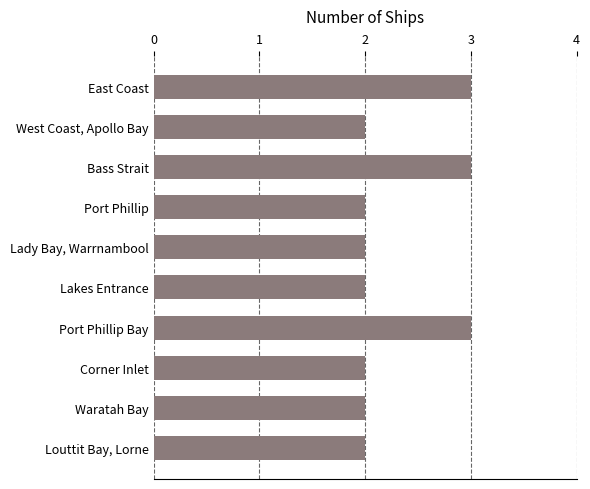

What is the difference between the maximum and minimum values?

1